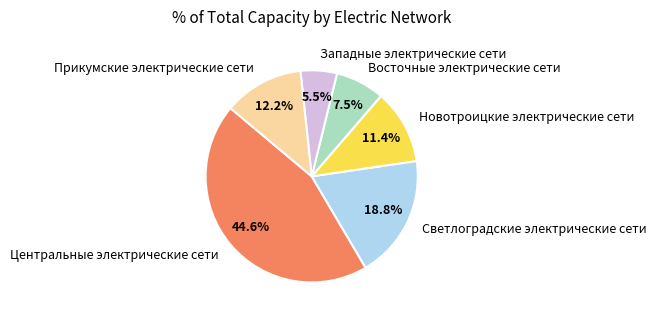

Does Прикумские электрические сети account for over 50% of the chart?

No